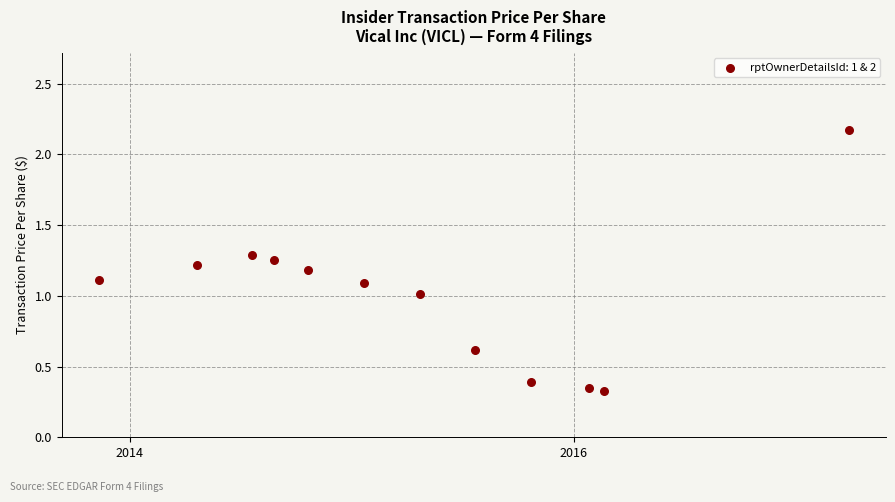

What is the range of Y values (max minus min)?

1.8